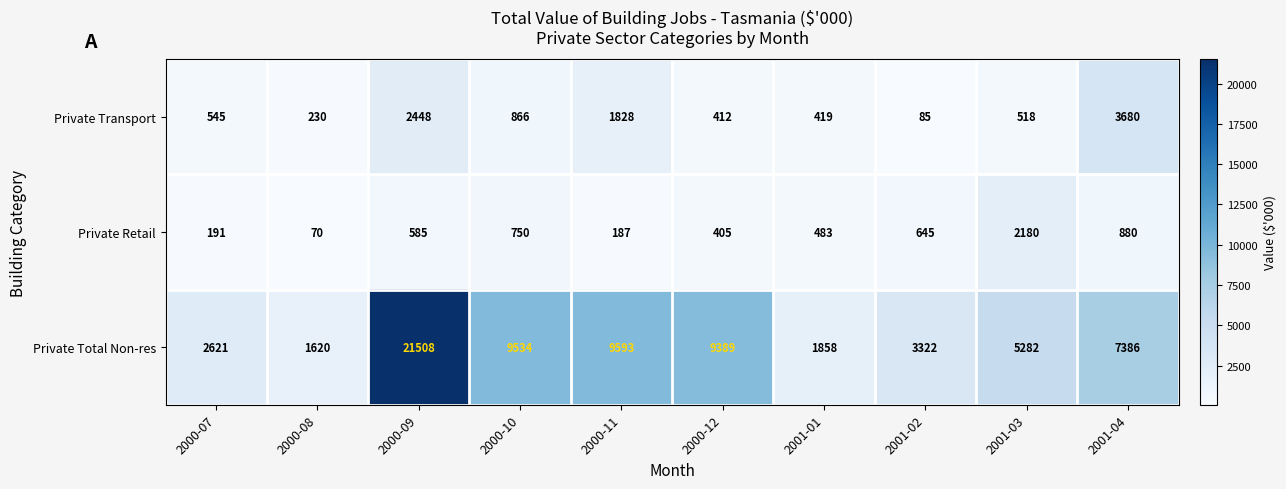

The Private Retail series shows 191 at 2000-07. True or false?

True